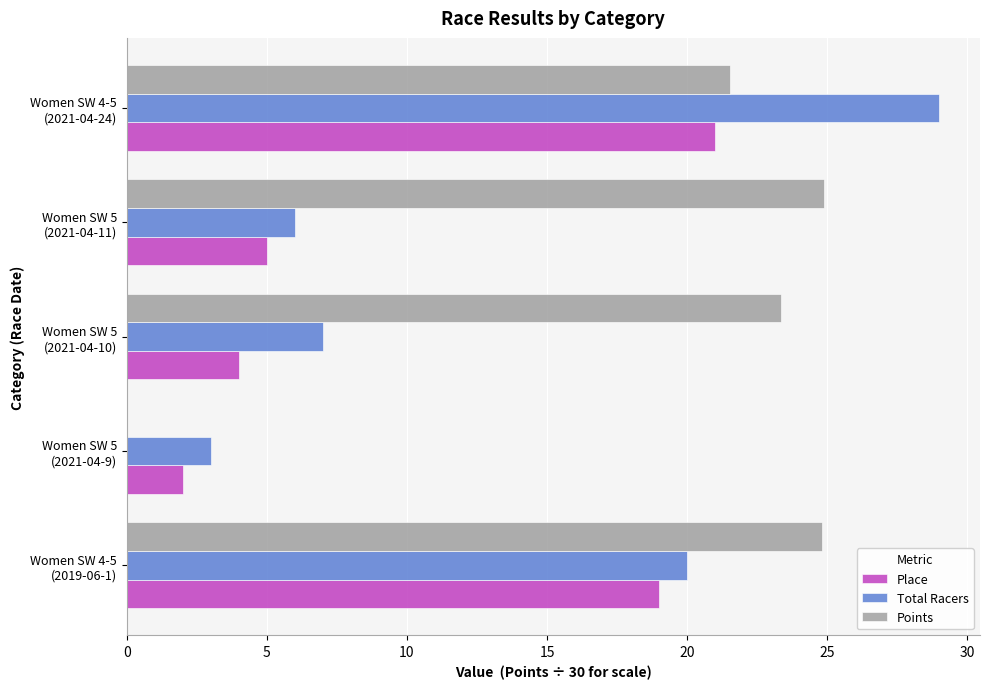

What is the sum of all Total Racers values?

65.0